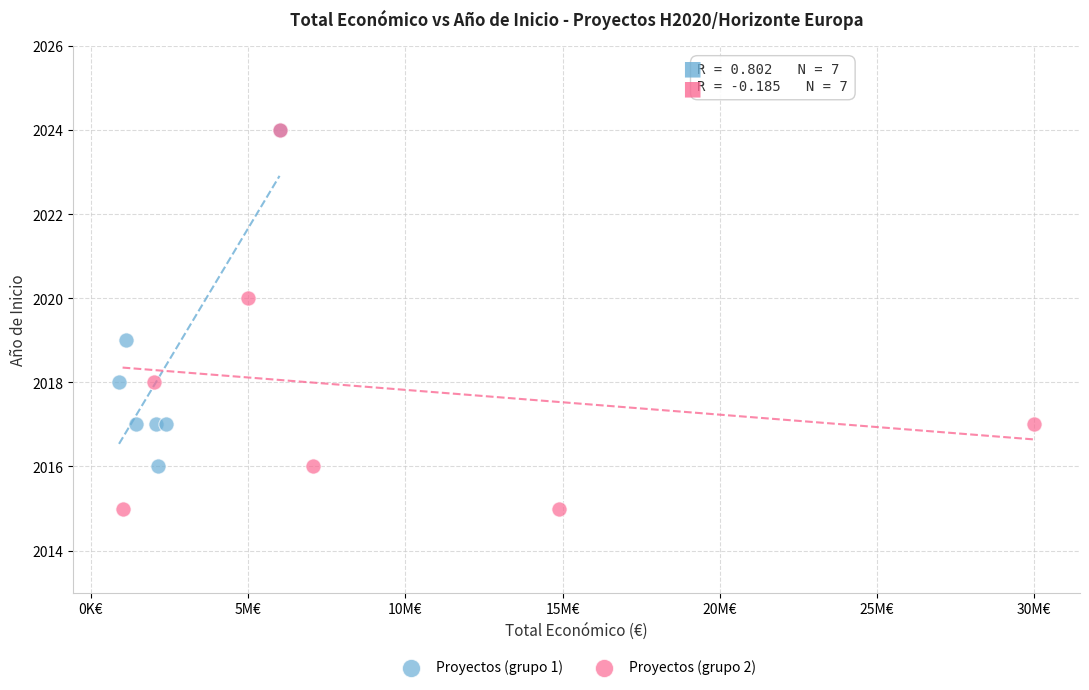

Which series has the widest spread of Y values?

Proyectos (grupo 2)